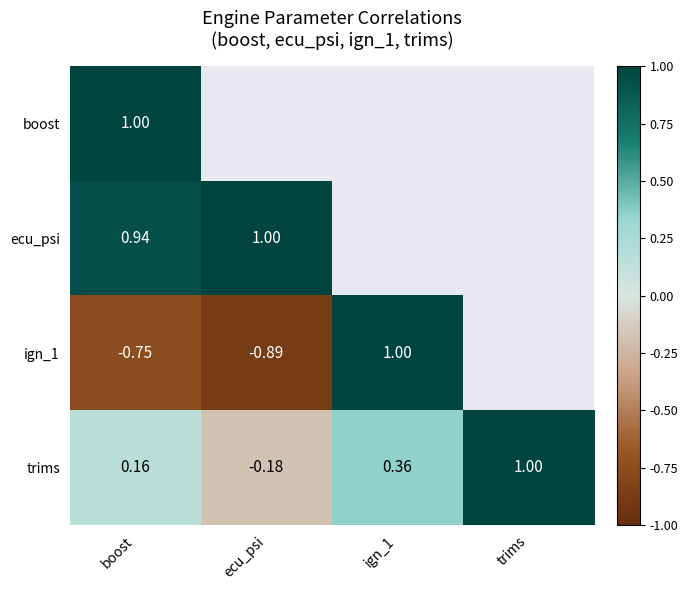

Count the number of categories in the chart.

4